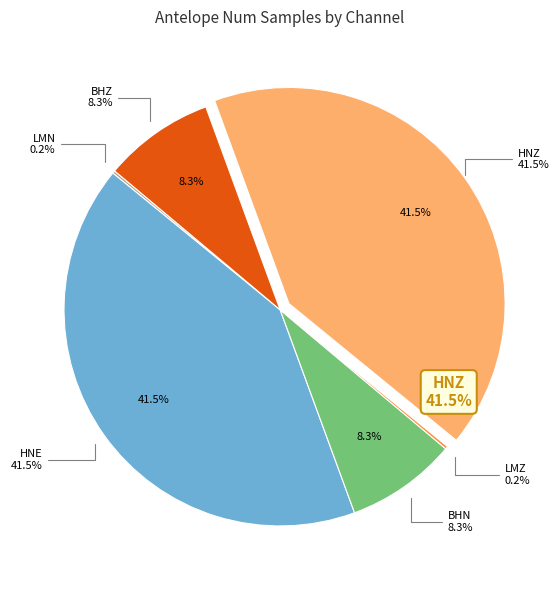

How many segments does this pie chart have?

6